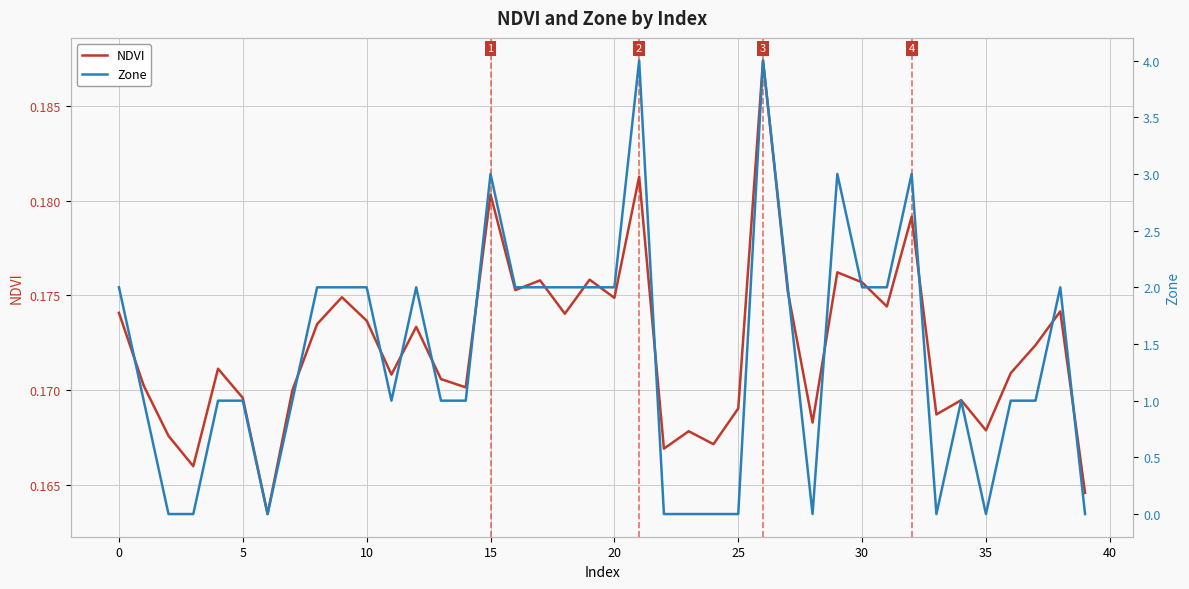

The value of NDVI at 15 is 0.3. True or false?

False